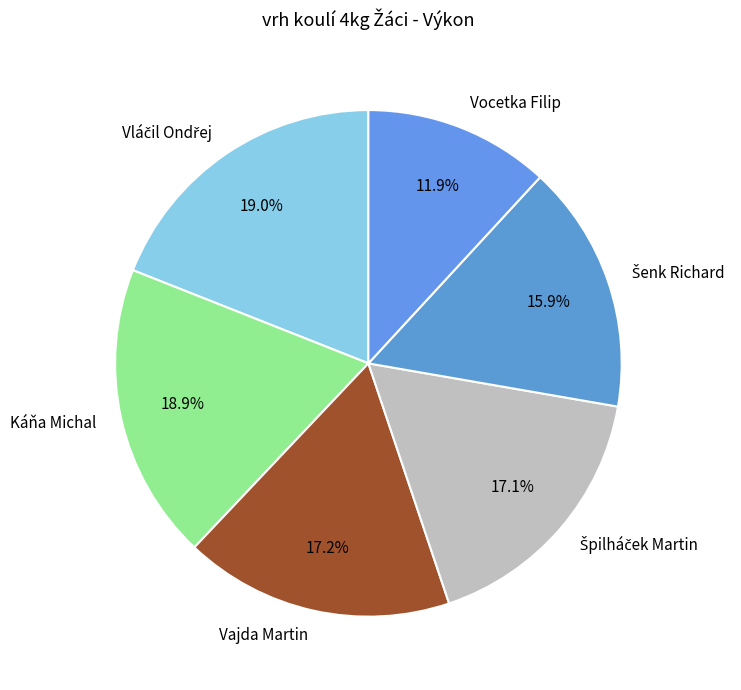

How many segments does this pie chart have?

6